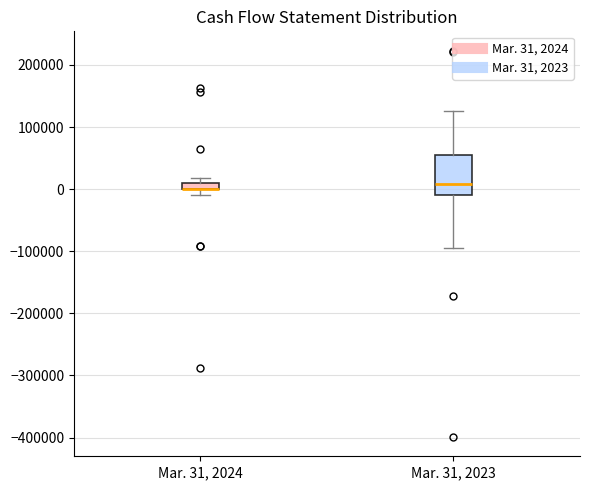

Which box is the tallest, from its lower edge to its upper edge?

Mar. 31, 2023